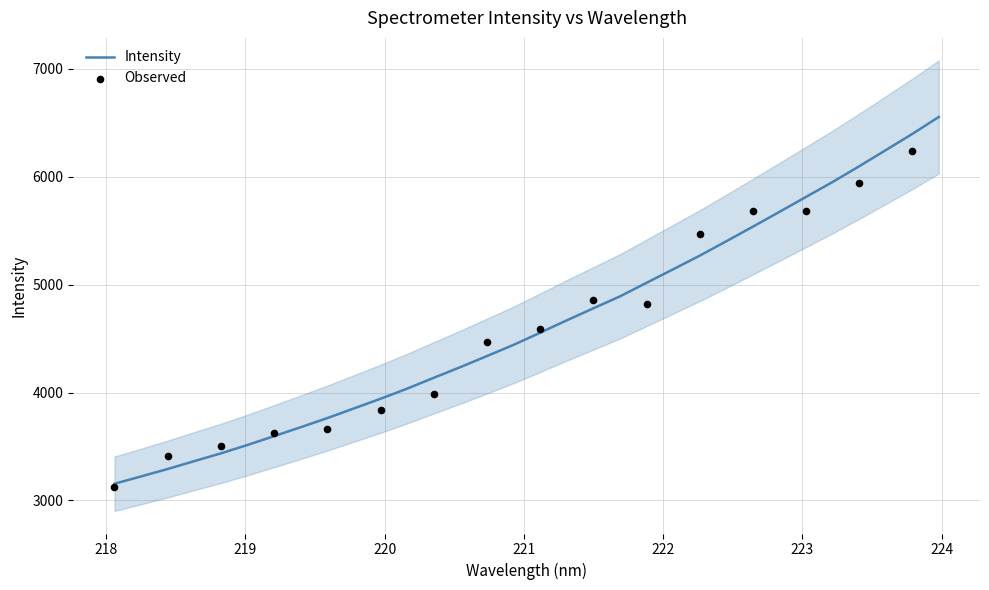

What is the minimum value for Intensity?

3154.9